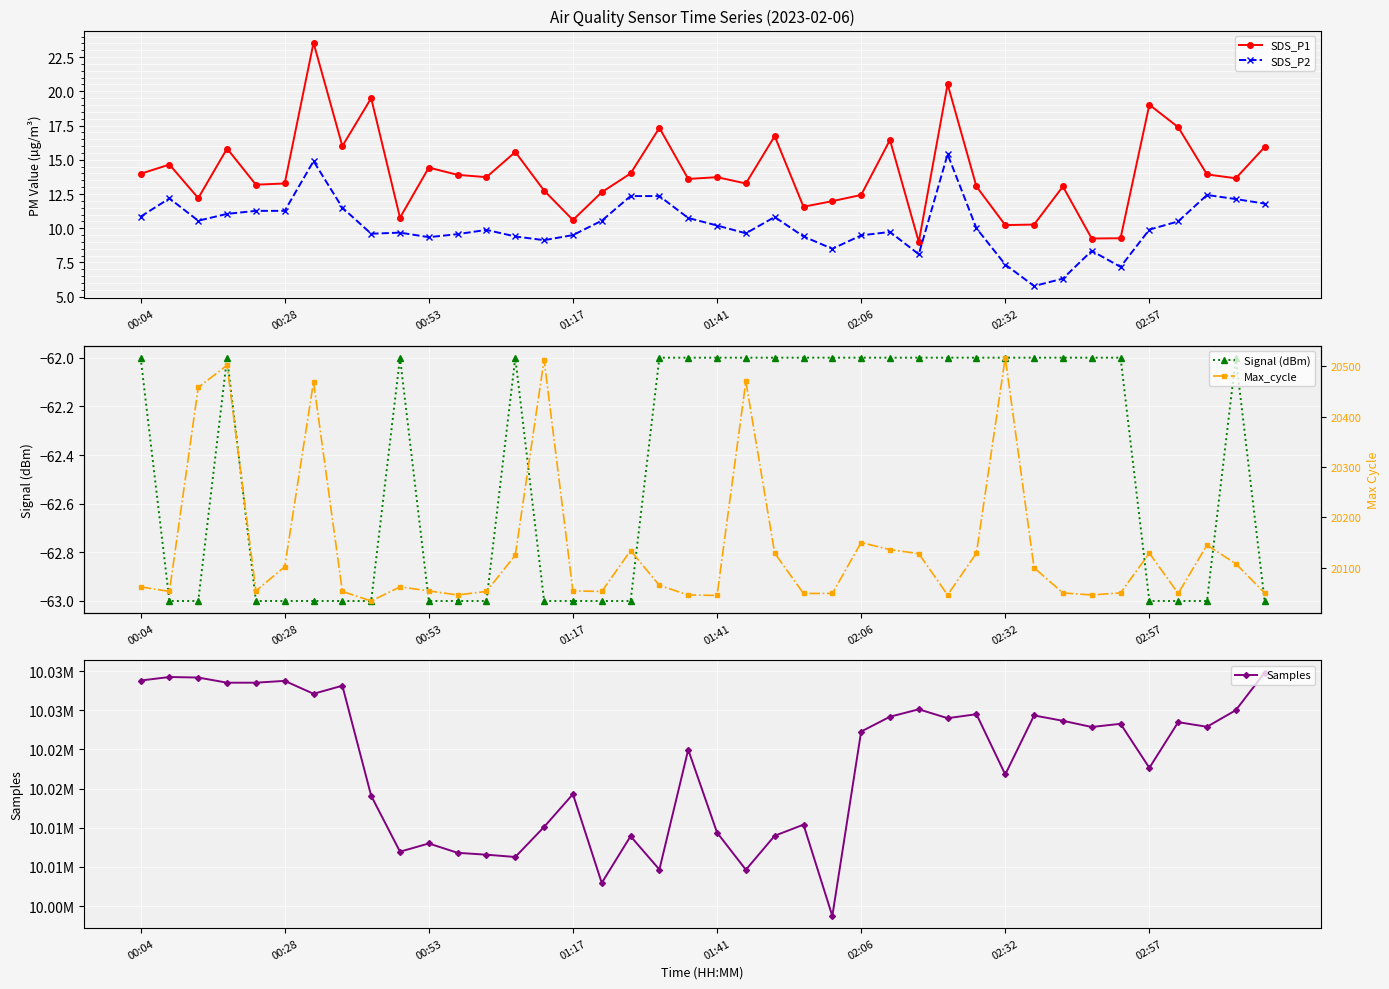

Reading left to right, list all the values displayed in this chart.

SDS_P1: 14.0	14.7	12.2	15.8	13.2	13.3	23.6	16.0	19.5	10.8	14.4	13.9	13.7	15.6	12.8	10.6	12.6	14.0	17.3	13.6	13.7	13.3	16.7	11.6	12.0	12.4	16.4	9.0	20.5	13.1	10.2	10.3	13.1	9.2	9.3	19.0	17.4	13.9	13.7	15.9
SDS_P2: 10.8	12.2	10.6	11.1	11.3	11.3	14.9	11.5	9.6	9.7	9.3	9.6	9.9	9.4	9.1	9.5	10.6	12.3	12.3	10.8	10.2	9.6	10.8	9.4	8.5	9.5	9.7	8.1	15.4	10.0	7.3	5.8	6.3	8.3	7.2	9.9	10.5	12.4	12.1	11.8
Signal (dBm): -62.0	-63.0	-63.0	-62.0	-63.0	-63.0	-63.0	-63.0	-63.0	-62.0	-63.0	-63.0	-63.0	-62.0	-63.0	-63.0	-63.0	-63.0	-62.0	-62.0	-62.0	-62.0	-62.0	-62.0	-62.0	-62.0	-62.0	-62.0	-62.0	-62.0	-62.0	-62.0	-62.0	-62.0	-62.0	-63.0	-63.0	-63.0	-62.0	-63.0
Samples: 10028800.0	10029249.0	10029181.0	10028522.0	10028524.0	10028756.0	10027107.0	10028138.0	10014080.0	10006944.0	10007991.0	10006799.0	10006558.0	10006267.0	10010106.0	10014290.0	10002954.0	10008922.0	10004663.0	10019969.0	10009387.0	10004633.0	10008977.0	10010396.0	9998736.0	10022284.0	10024178.0	10025124.0	10023992.0	10024498.0	10016803.0	10024341.0	10023657.0	10022867.0	10023272.0	10017648.0	10023483.0	10022893.0	10025012.0	10029806.0
Max_cycle: 20062.0	20053.0	20458.0	20502.0	20054.0	20102.0	20469.0	20053.0	20034.0	20062.0	20054.0	20046.0	20053.0	20125.0	20513.0	20054.0	20053.0	20134.0	20065.0	20046.0	20045.0	20470.0	20129.0	20049.0	20049.0	20150.0	20136.0	20128.0	20046.0	20129.0	20517.0	20100.0	20050.0	20046.0	20050.0	20129.0	20049.0	20145.0	20108.0	20050.0